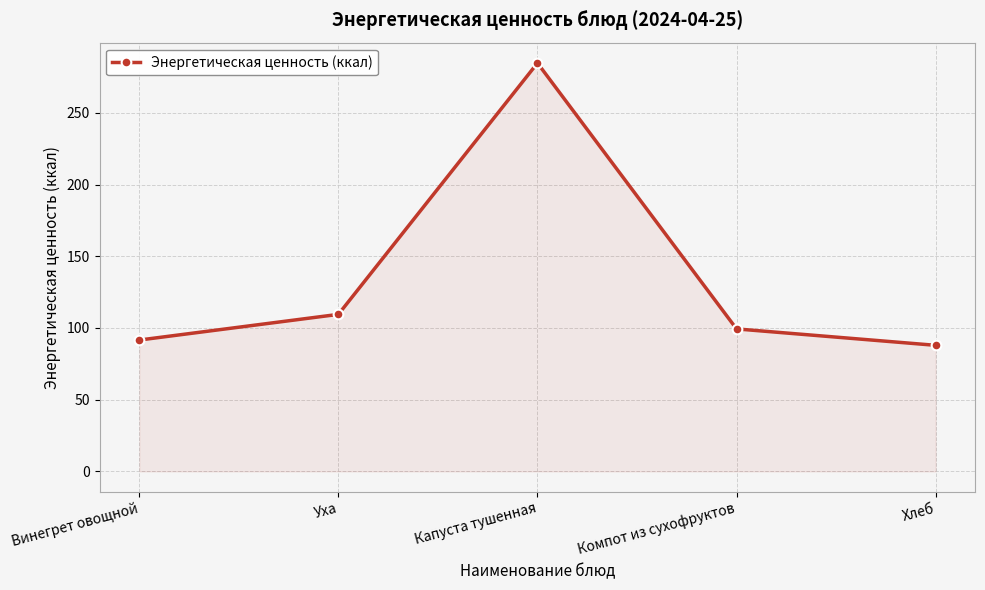

How many interior local peaks (higher than both neighbors) does the data have?

1